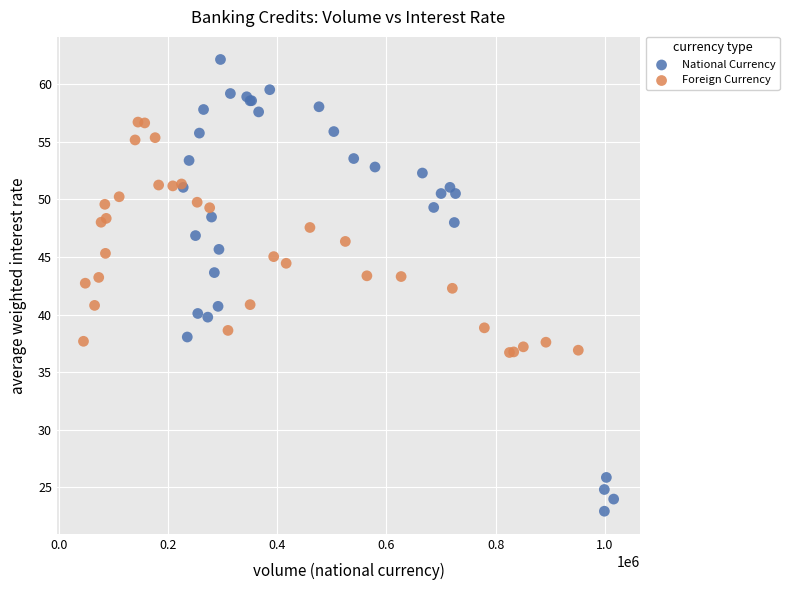

Which series contains the lowest Y value?

National Currency